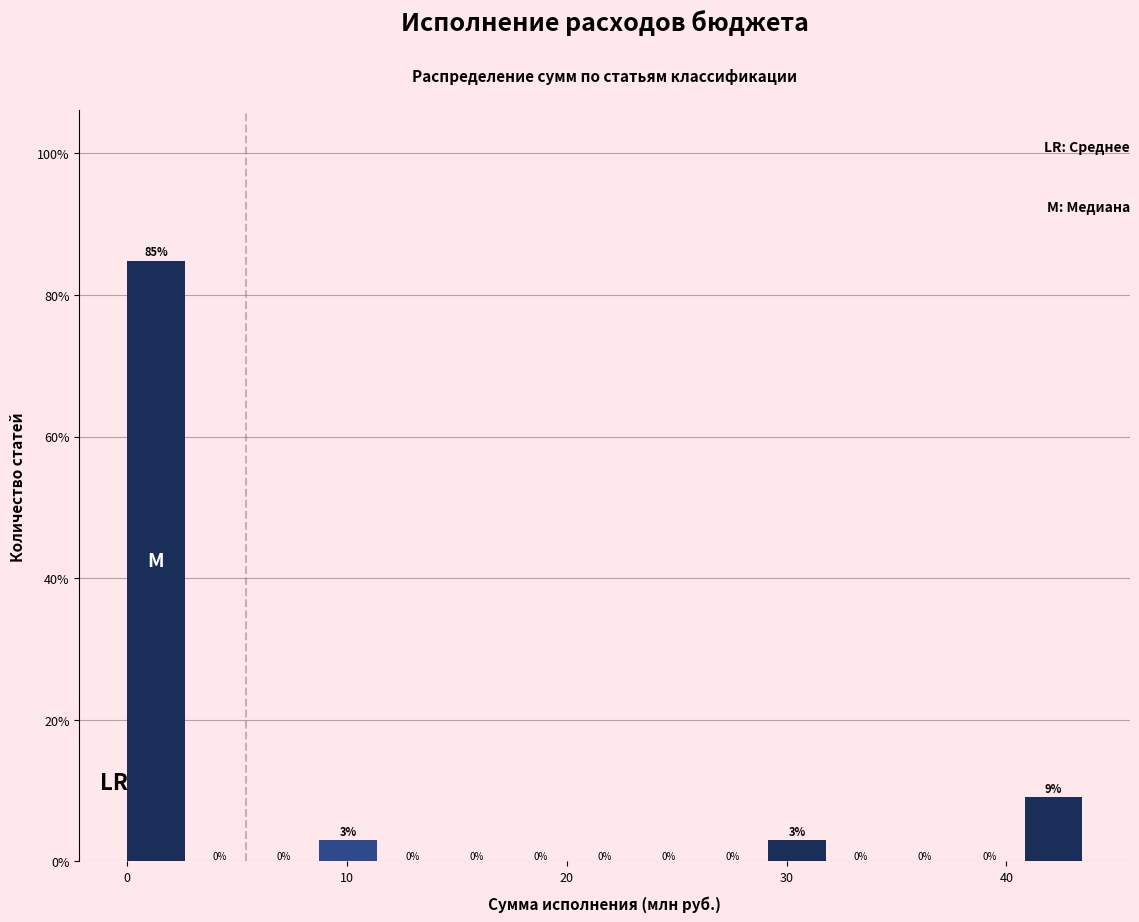

Around what value on the x-axis is the tallest bar? Give the approximate position of its centre, as read against the axis.

1